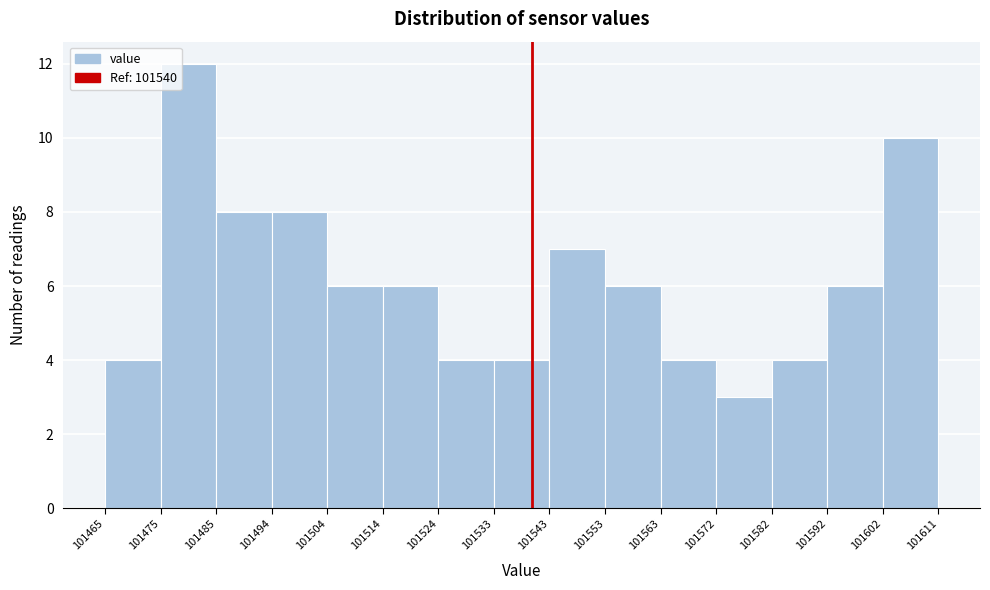

Over which range of the x-axis is the bar tallest?

101475 to 101485